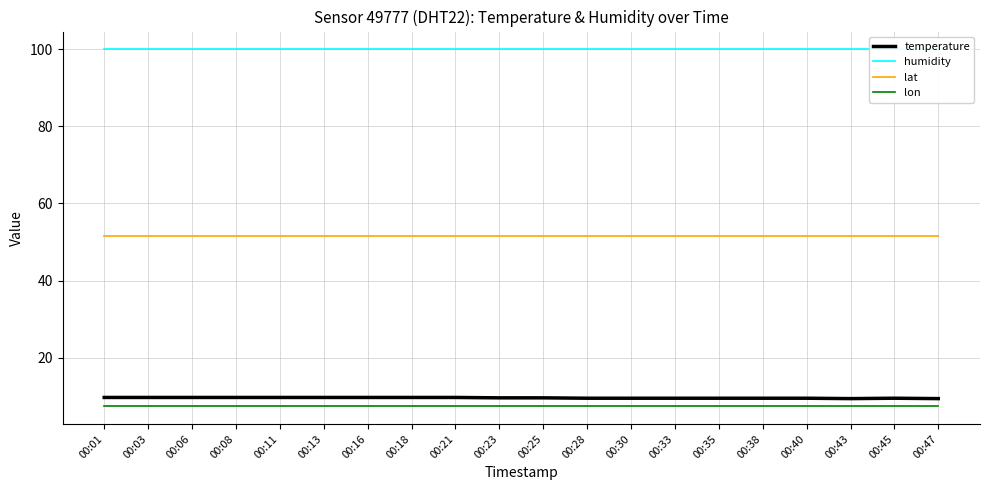

Between 00:23 and 00:08, which is larger?

00:08